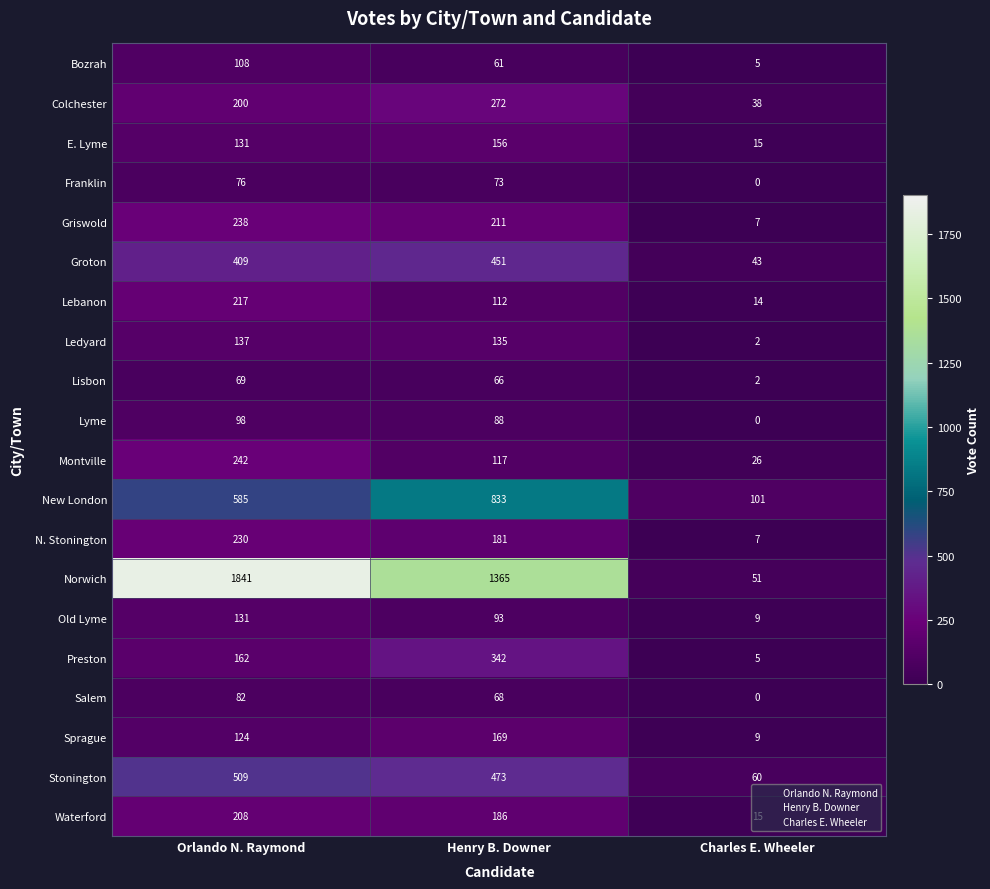

Which series has the largest total across all categories?

Norwich